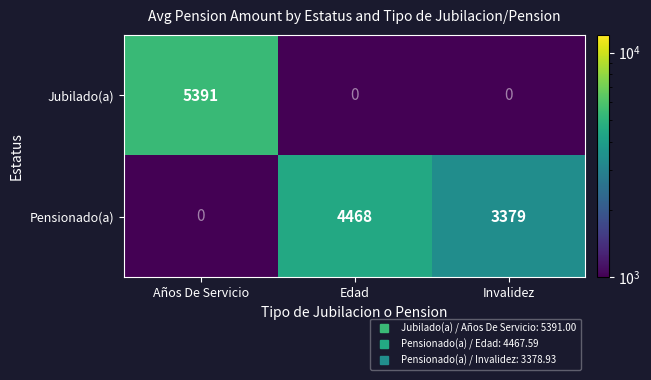

Rank the series by their maximum value, from highest to lowest.

Jubilado(a), Pensionado(a)